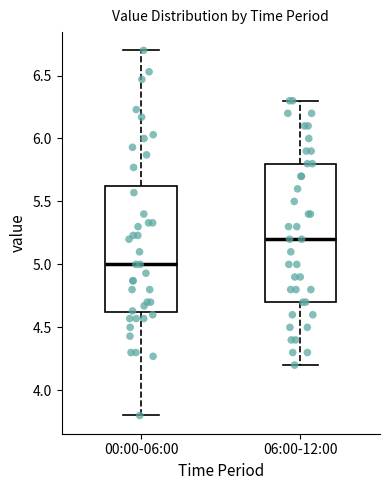

Reading left to right, transcribe this box plot: for each box, give where its median line is, the range the box spans, and where its two whiskers end, as read against the y-axis. The values are not printed on the chart, so give them approximately, as read against the axis.

00:00-06:00: median 5.0, box 4.6 to 5.6, whiskers 3.8 to 6.7
06:00-12:00: median 5.2, box 4.7 to 5.8, whiskers 4.2 to 6.3